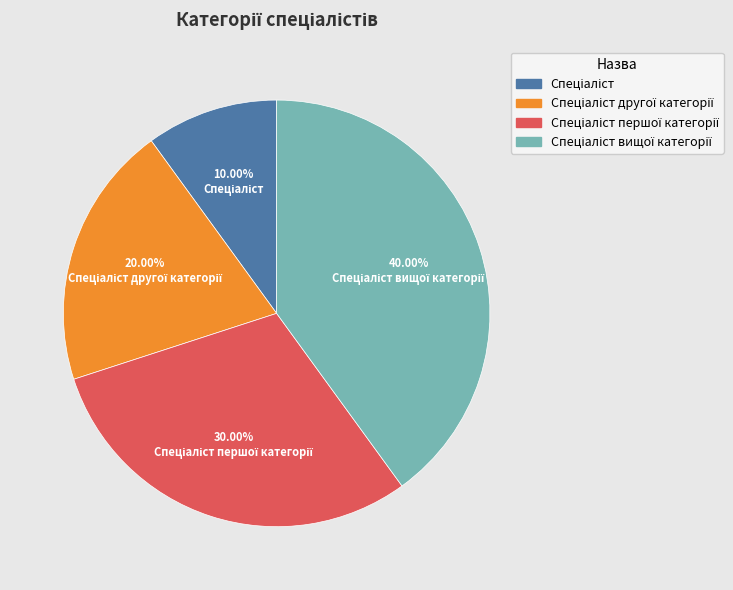

Does any single category account for the majority?

No